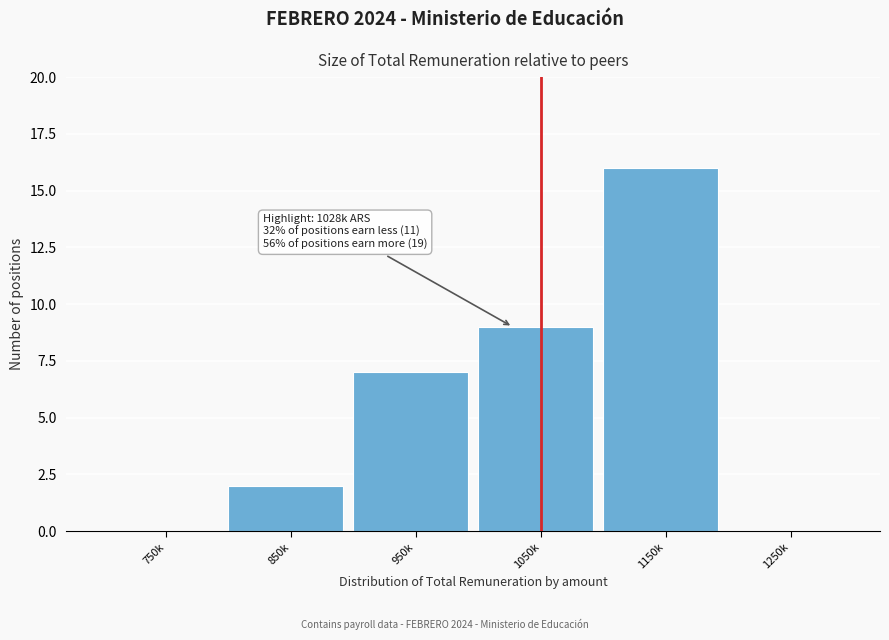

Reading right to left, list all the values displayed in this chart.

1250k=0	1150k=16	1050k=9	950k=7	850k=2	750k=0